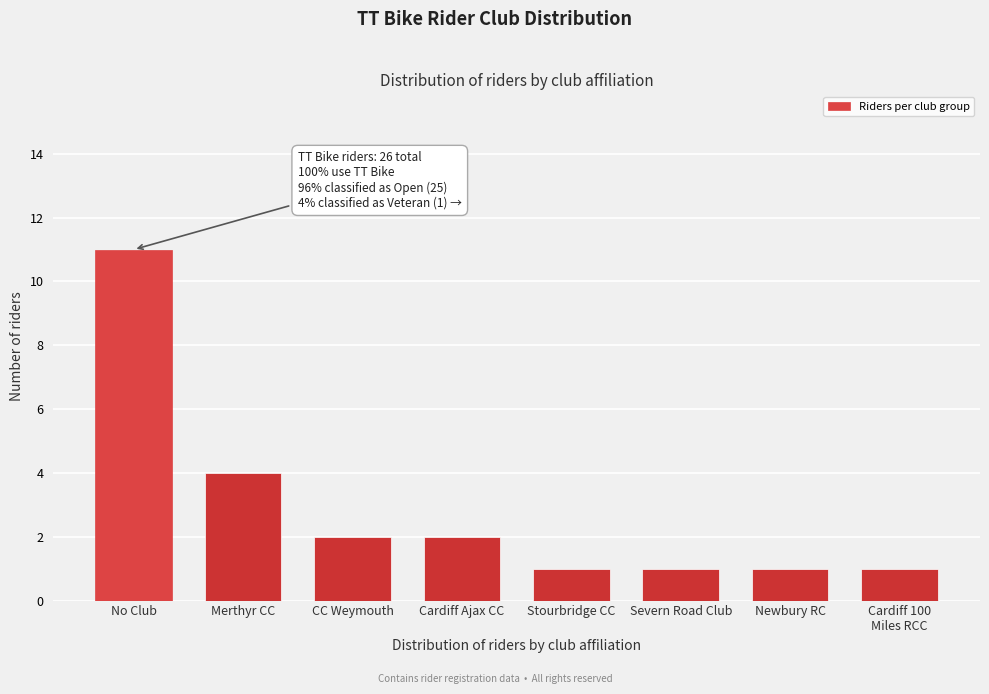

Reading left to right, what are all the values shown in this chart?

11	4	2	2	1	1	1	1